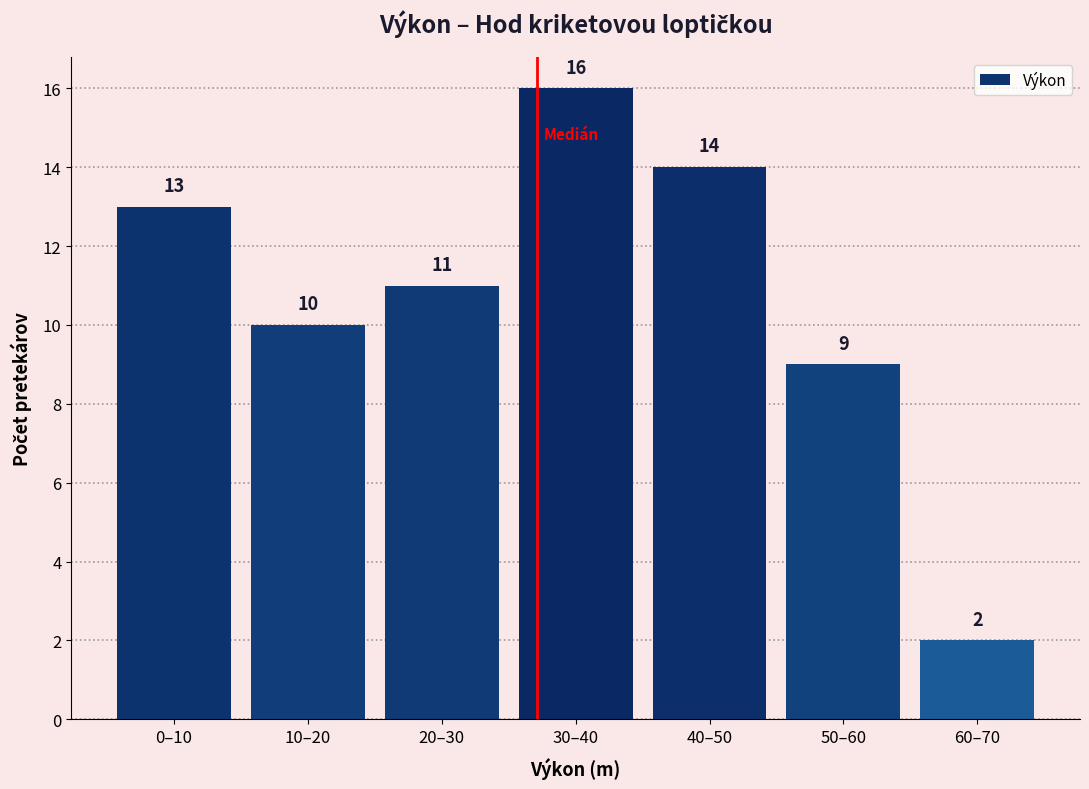

Reading right to left, transcribe all the data shown in this chart.

60–70=2	50–60=9	40–50=14	30–40=16	20–30=11	10–20=10	0–10=13